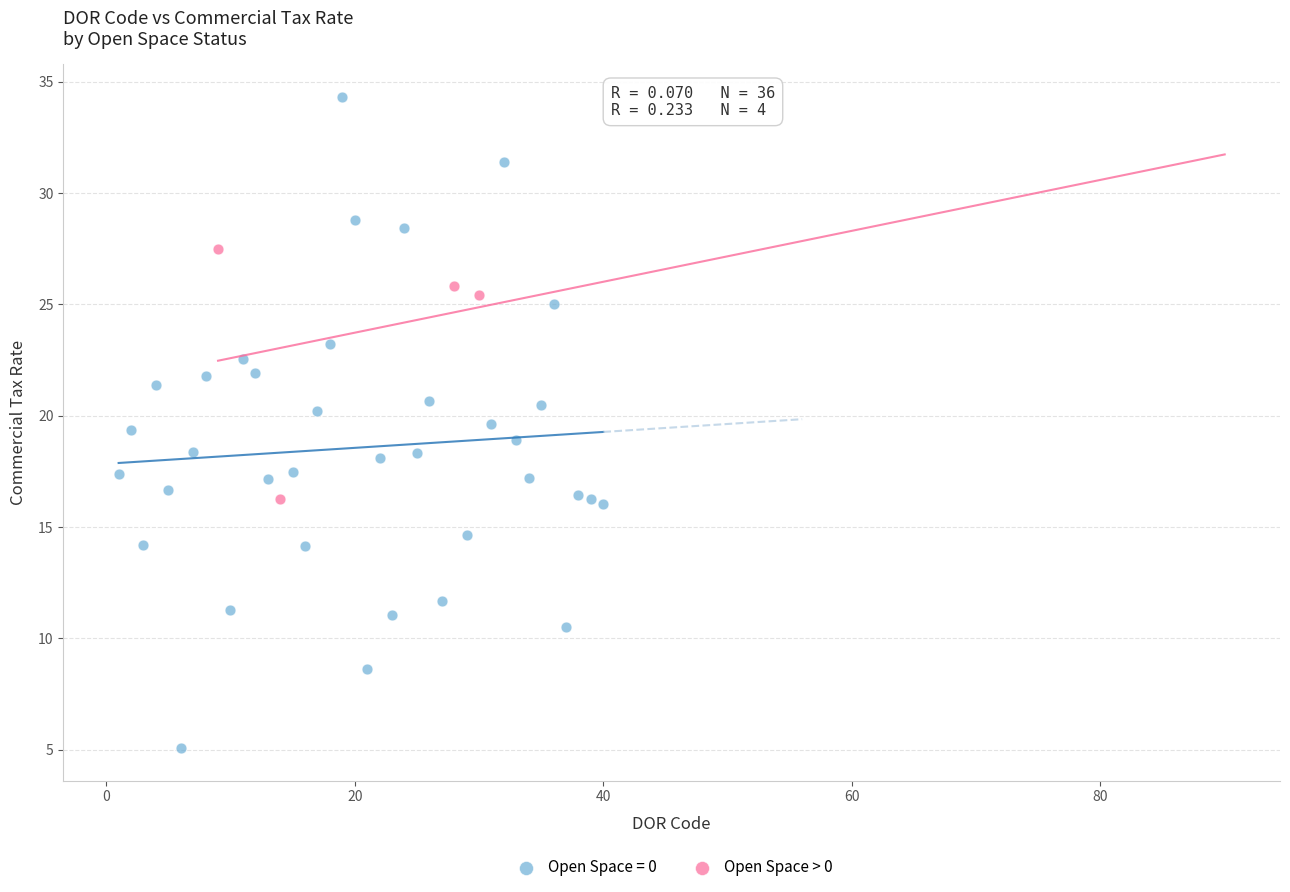

Which series has the widest spread of Y values?

Open Space = 0